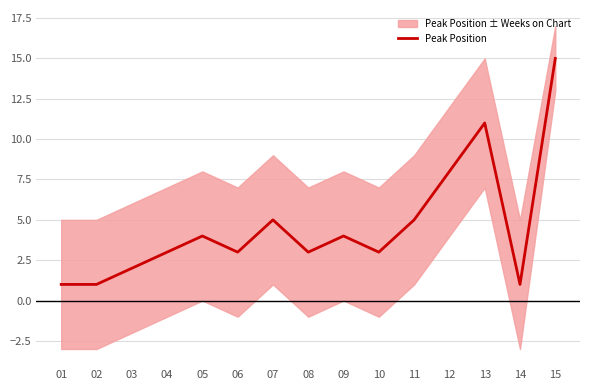

Where is the first local minimum?

06